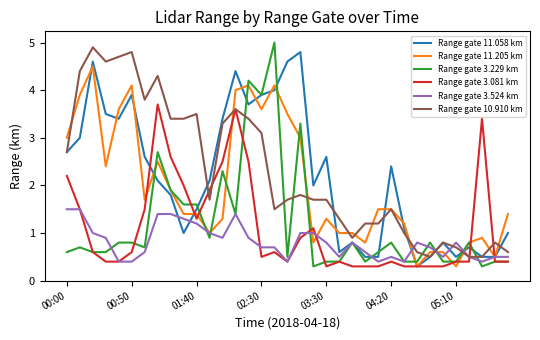

What is the average value of the Range gate 11.058 km series?

2.2